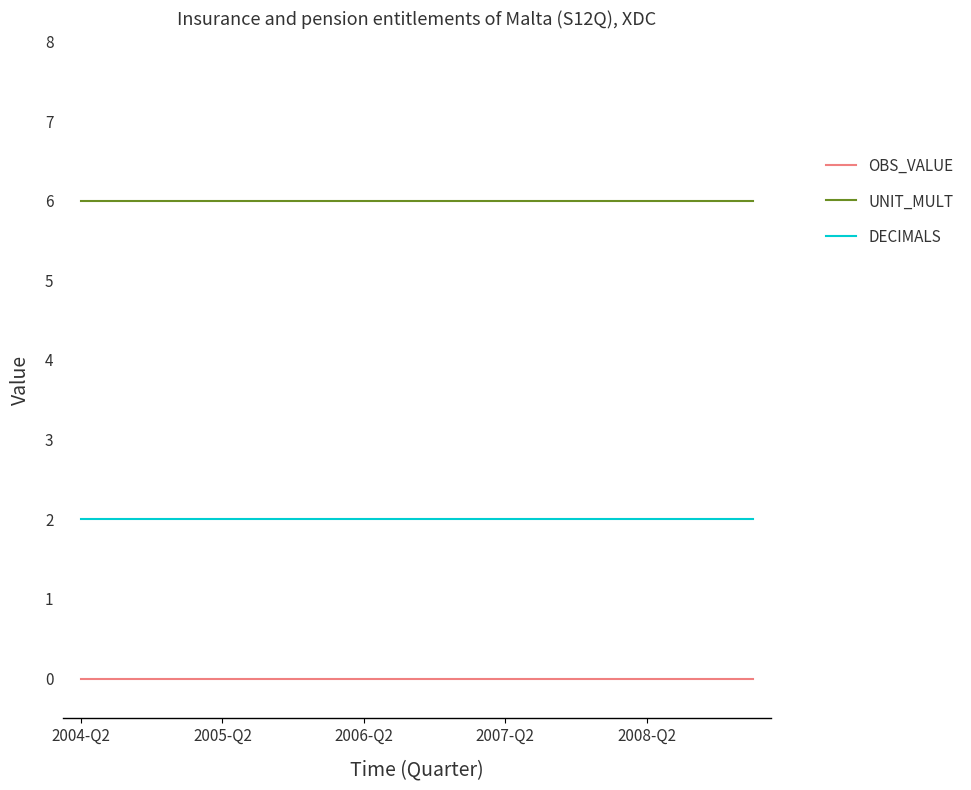

At how many categories does at least one series exceed 5?

20